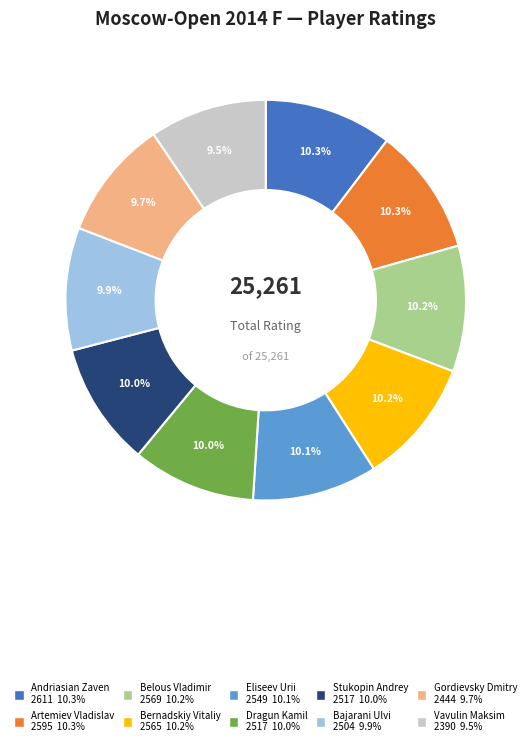

To the nearest percent, what is the difference between the largest and smallest slice percentages?

1%